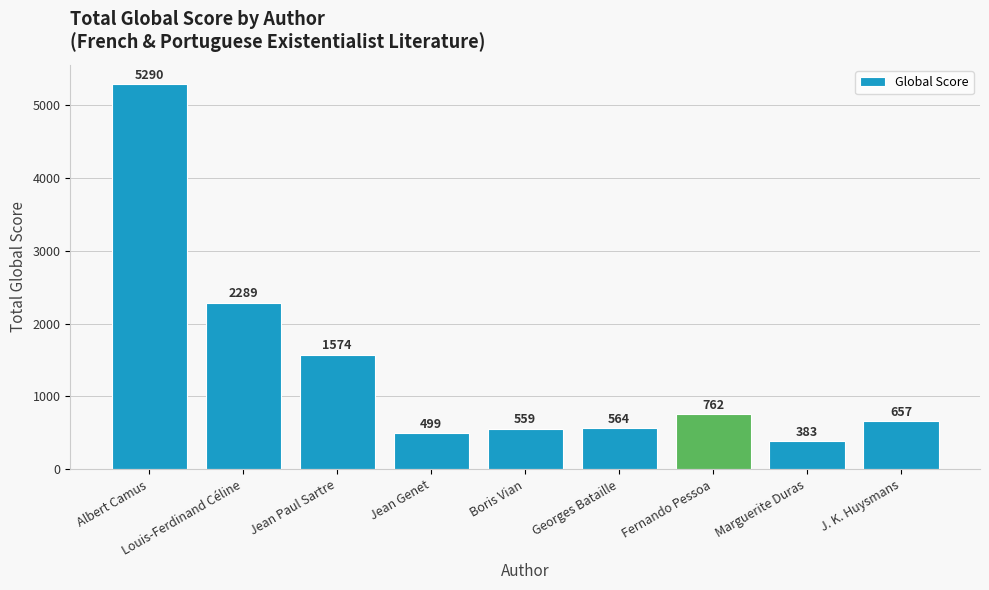

Which has a higher value, Jean Paul Sartre or J. K. Huysmans?

Jean Paul Sartre